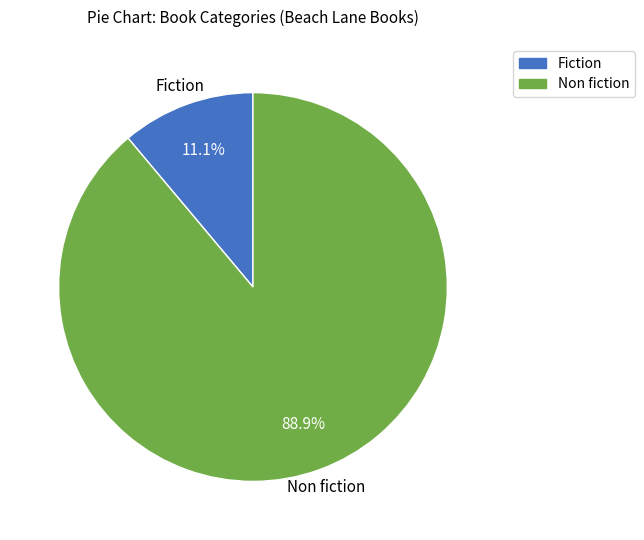

Which slice is the smallest?

Fiction